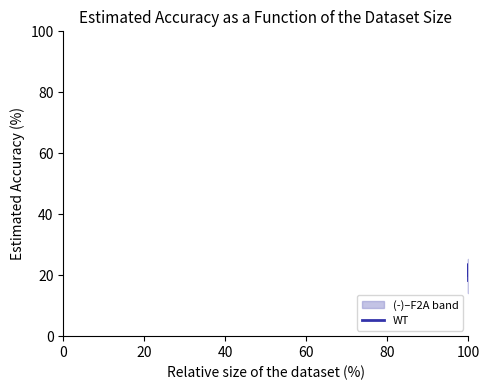

What is the smallest value displayed?

18.5